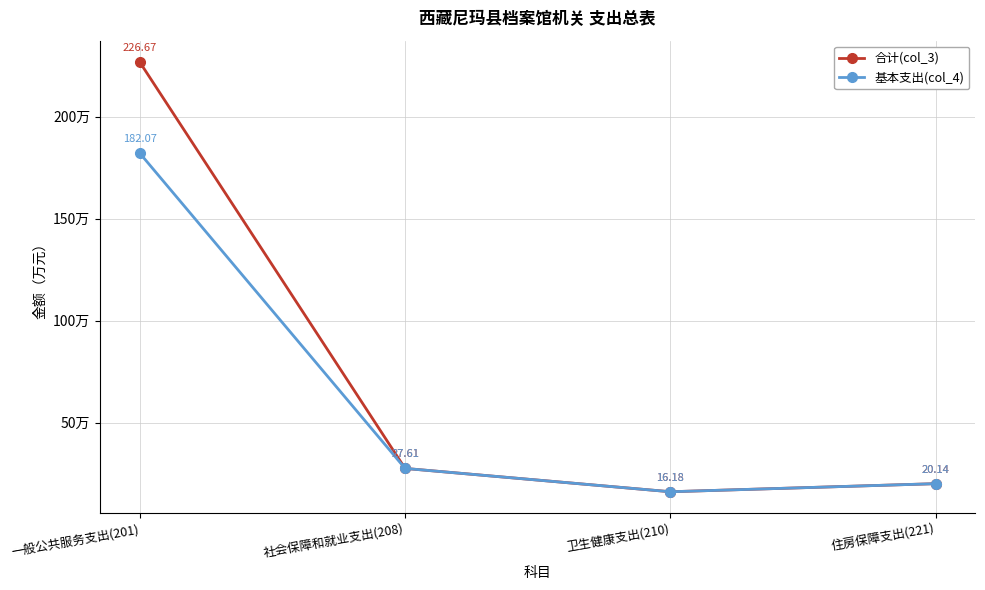

What is the total value across all series at 一般公共服务支出(201)?

408.7